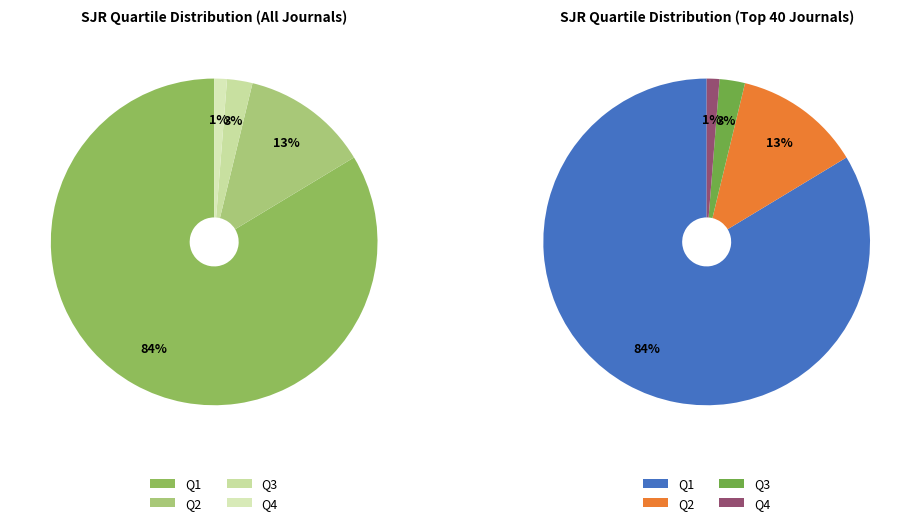

The Q1 slice represents 78% of the pie. True or false?

False